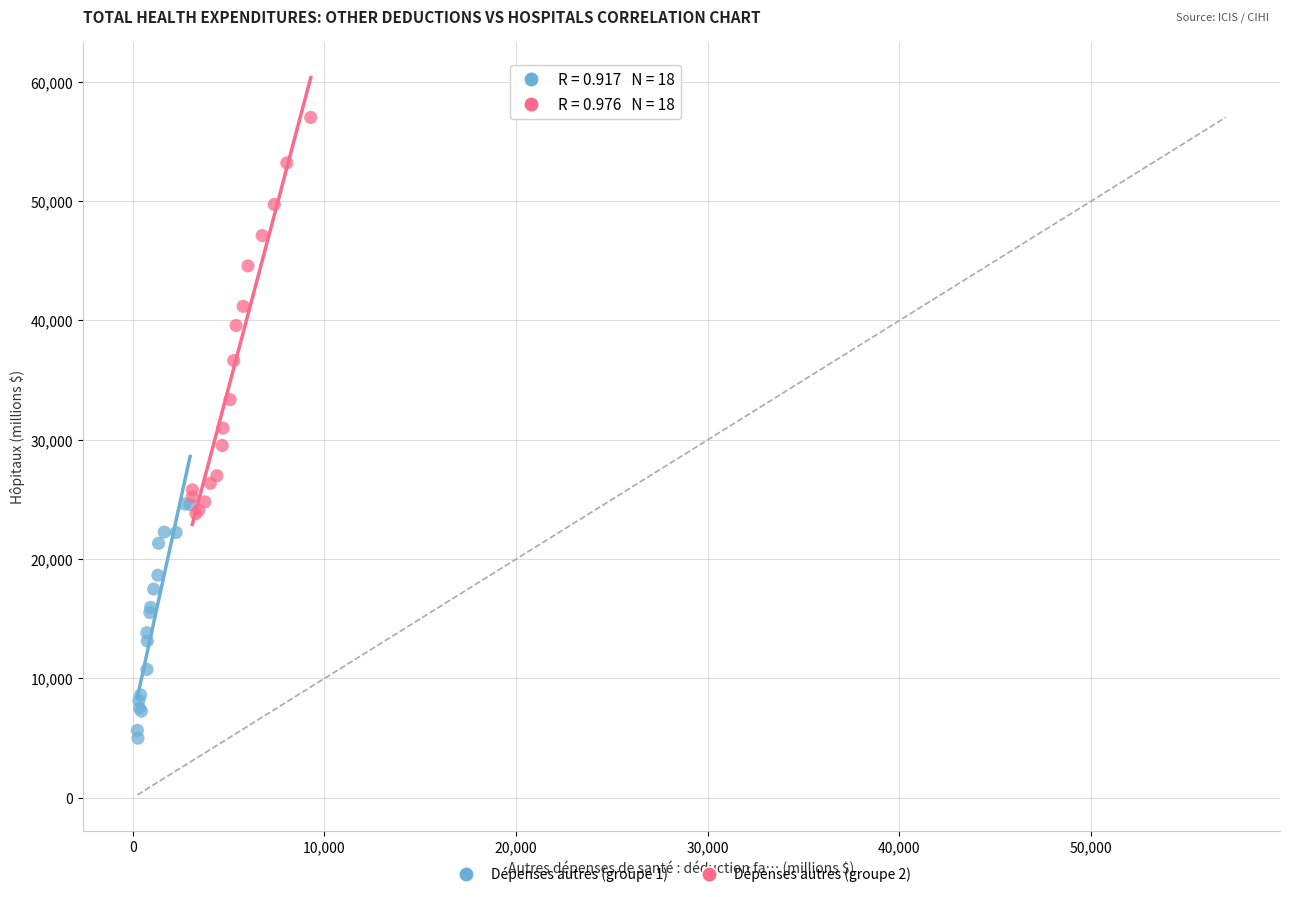

Which series reaches the minimum Y coordinate?

Dépenses autres (groupe 1)